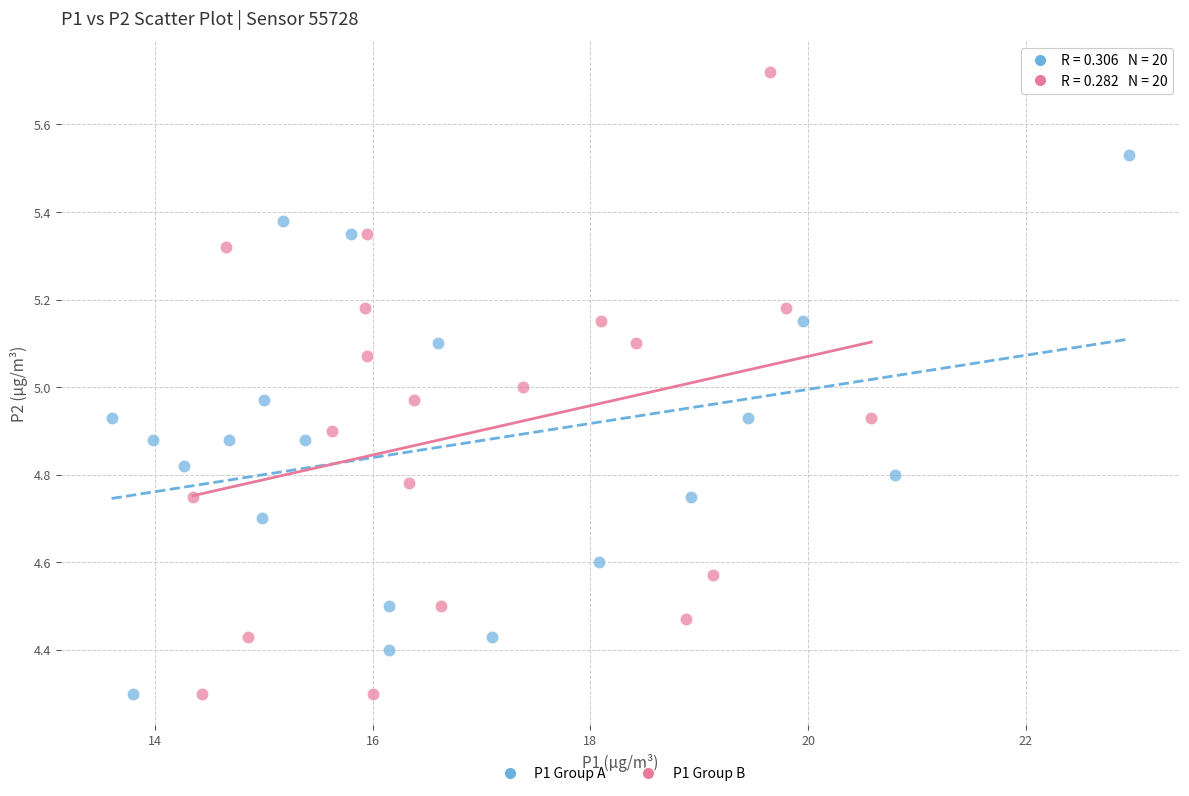

Which series has the largest Y range (max minus min)?

P1 Group B